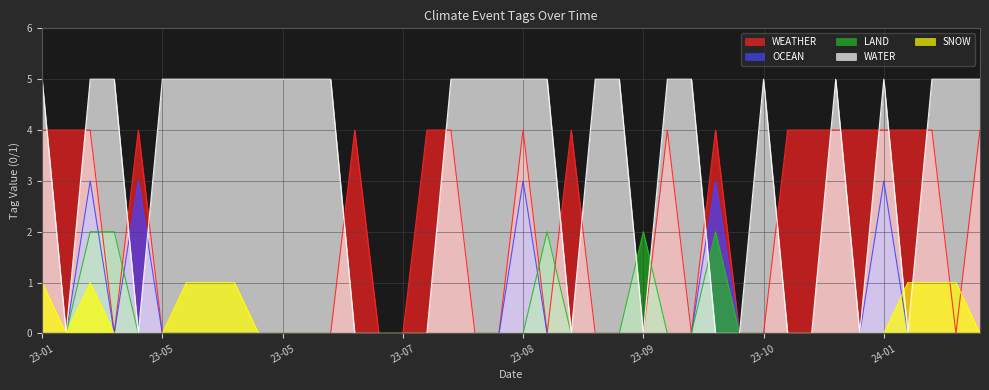

What are all the series names shown in the legend?

WEATHER, OCEAN, LAND, WATER, SNOW